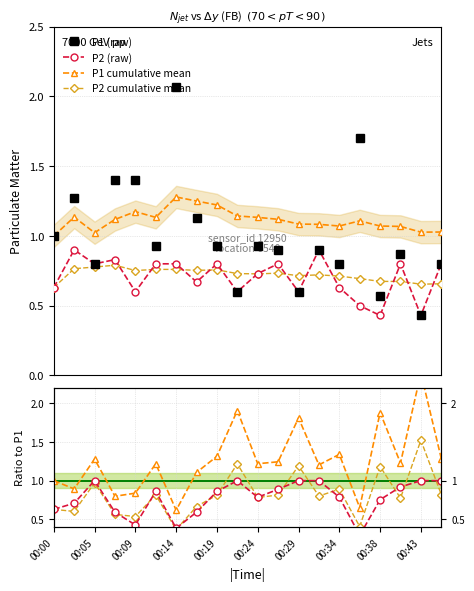

Which category has the highest value in the P2_cumulative series?

00:07